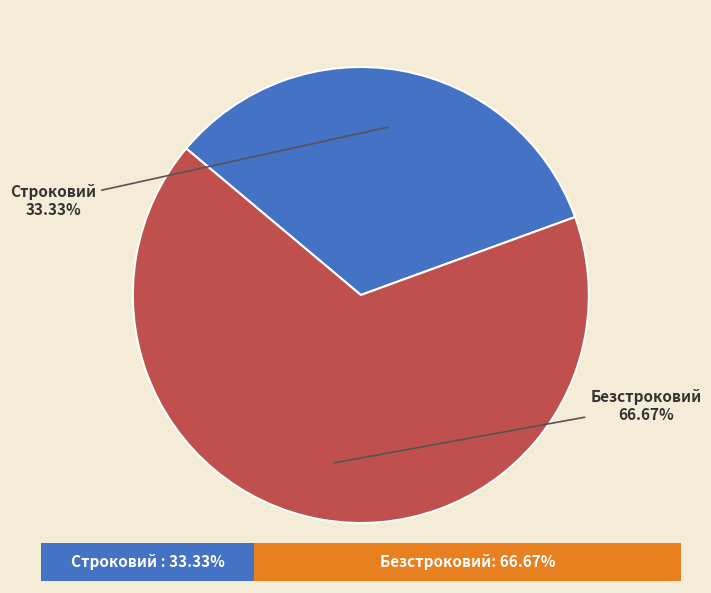

How much of the chart is everything except Безстроковий?

33.3%